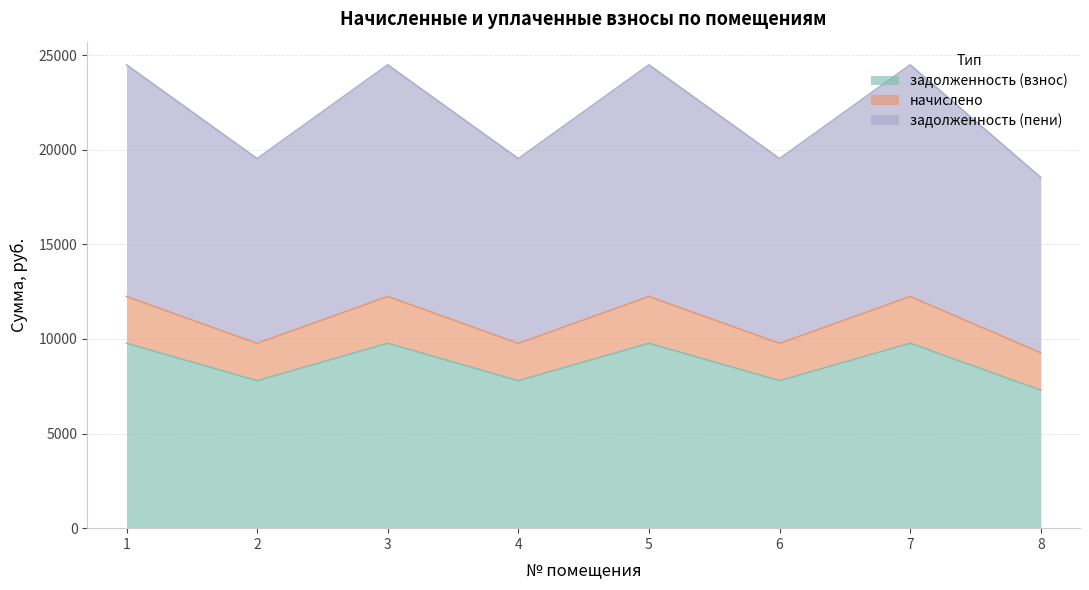

In задолженность (пени), how many points are higher than both neighbors (excluding endpoints)?

3